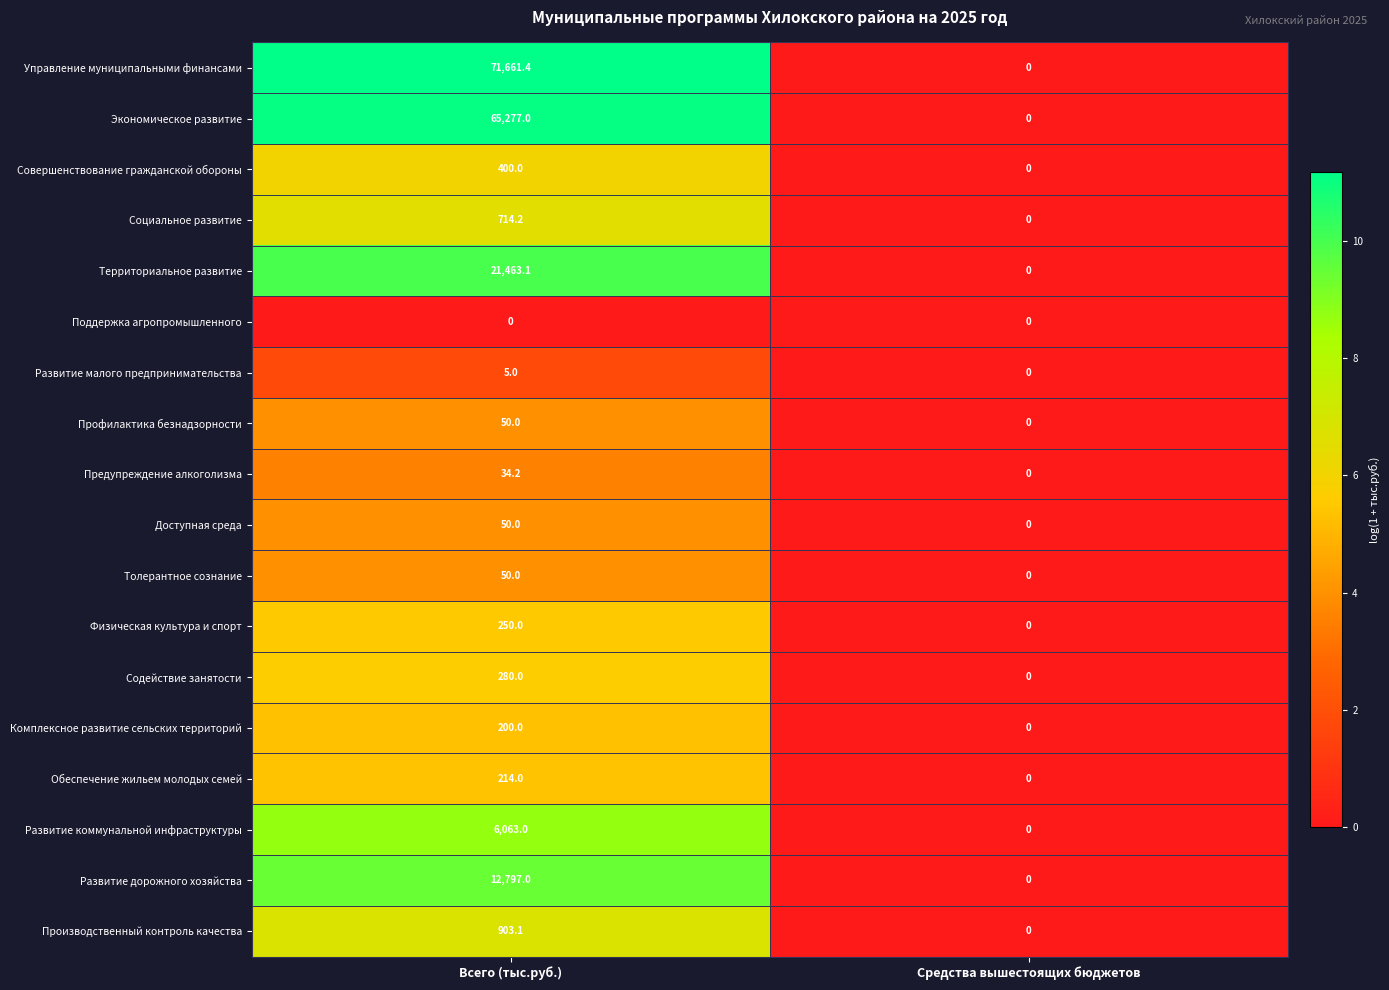

How many values in the Толерантное сознание series are below 50?

1